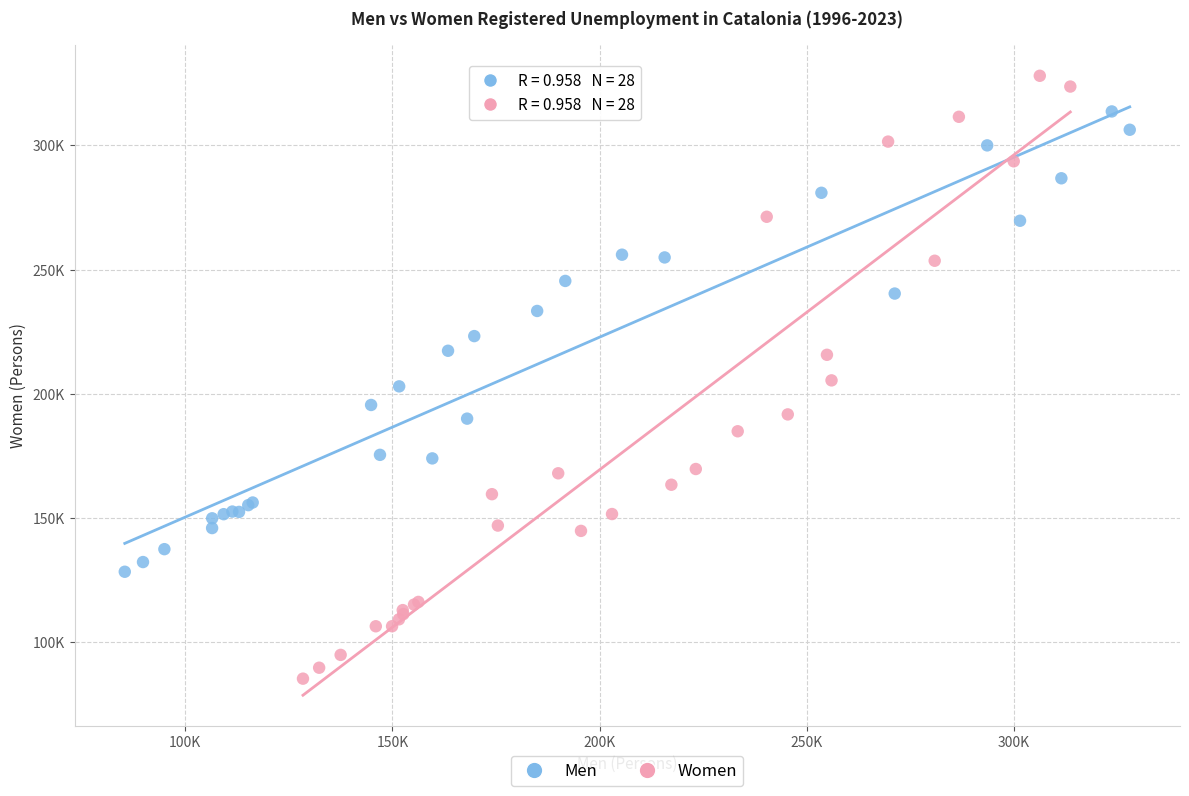

Which series has the largest Y range (max minus min)?

Women